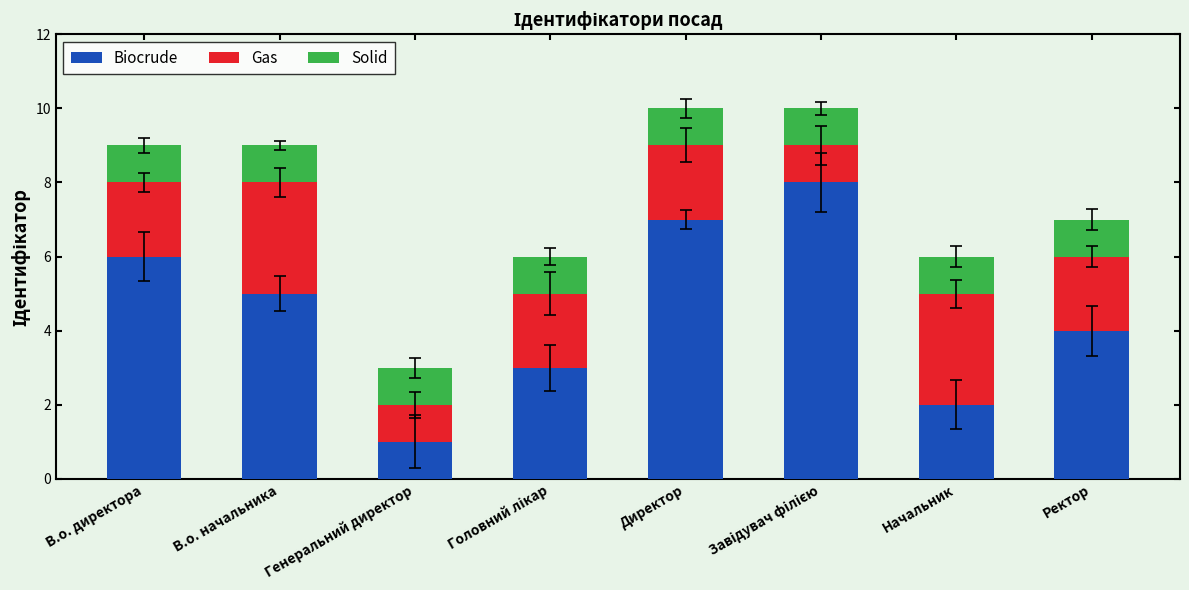

What is the highest value of the Biocrude series?

8